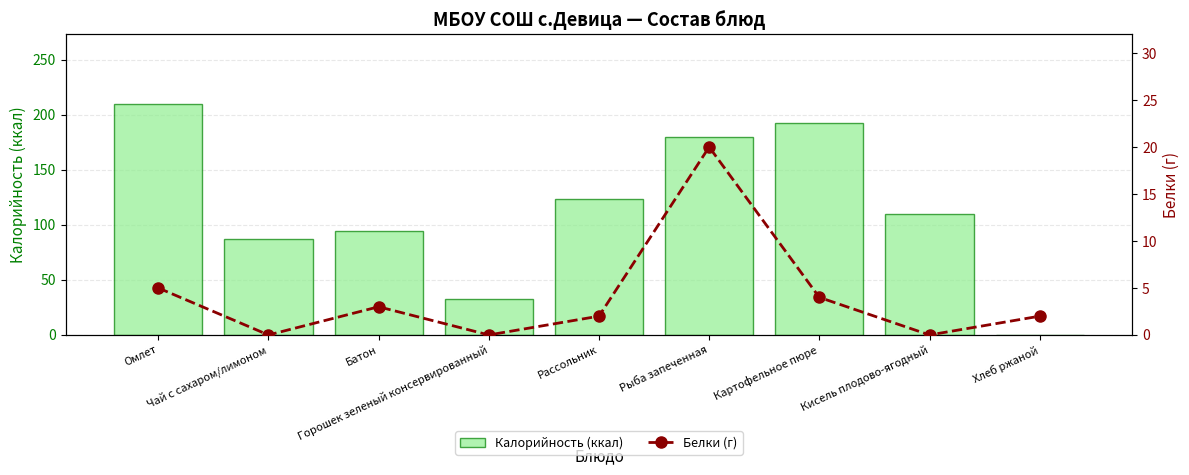

Which label corresponds to the largest value in the chart?

Омлет